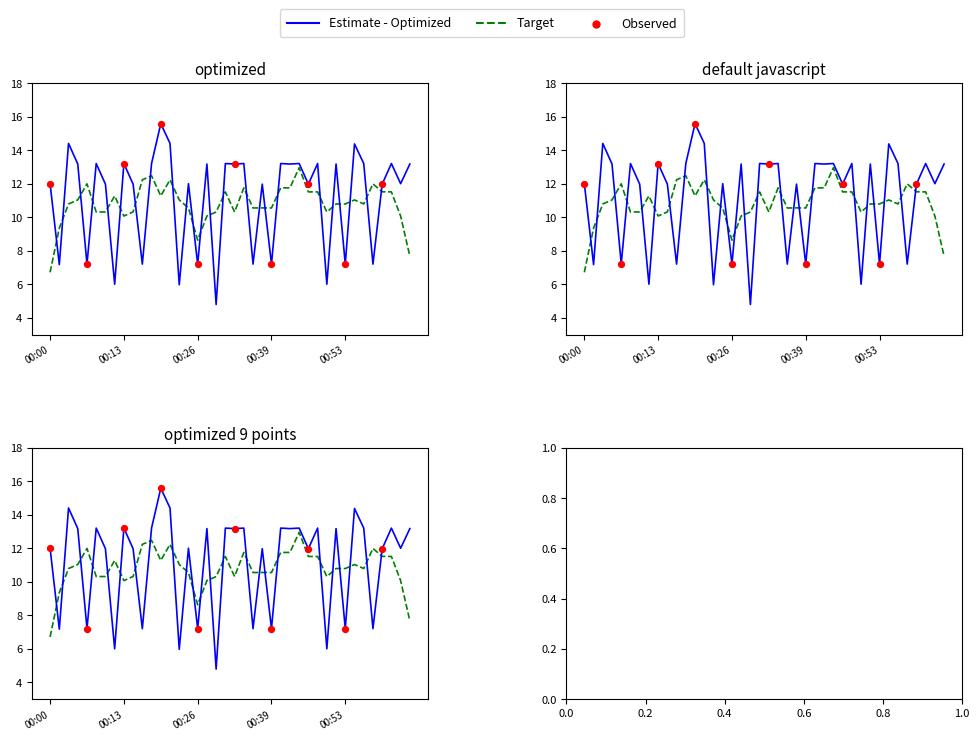

Between 00:13 and 00:52, which is larger?

00:13